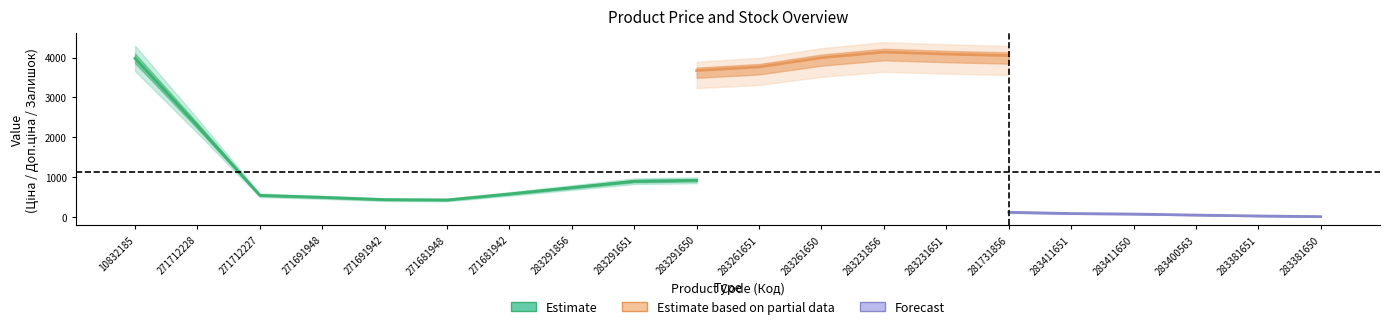

What position from the left is 281731856?

15